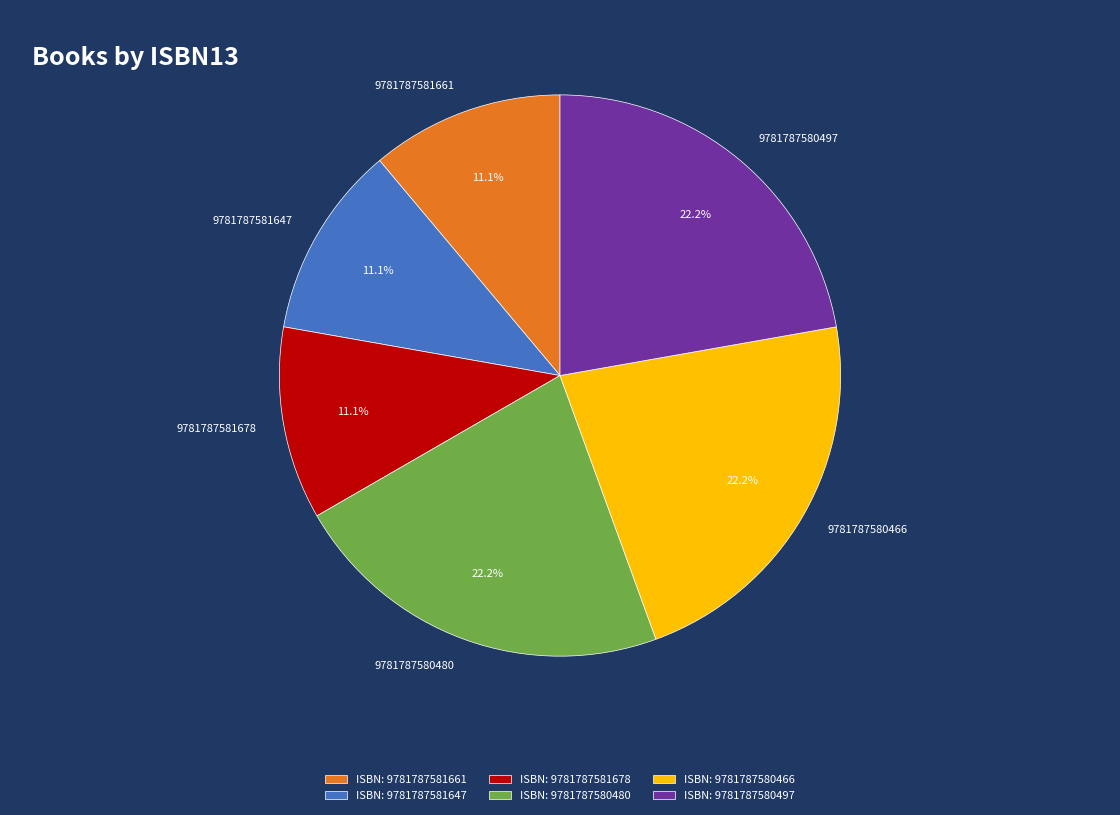

What is the ratio of the value at 9781787581647 to the value at 9781787581678?

1.0